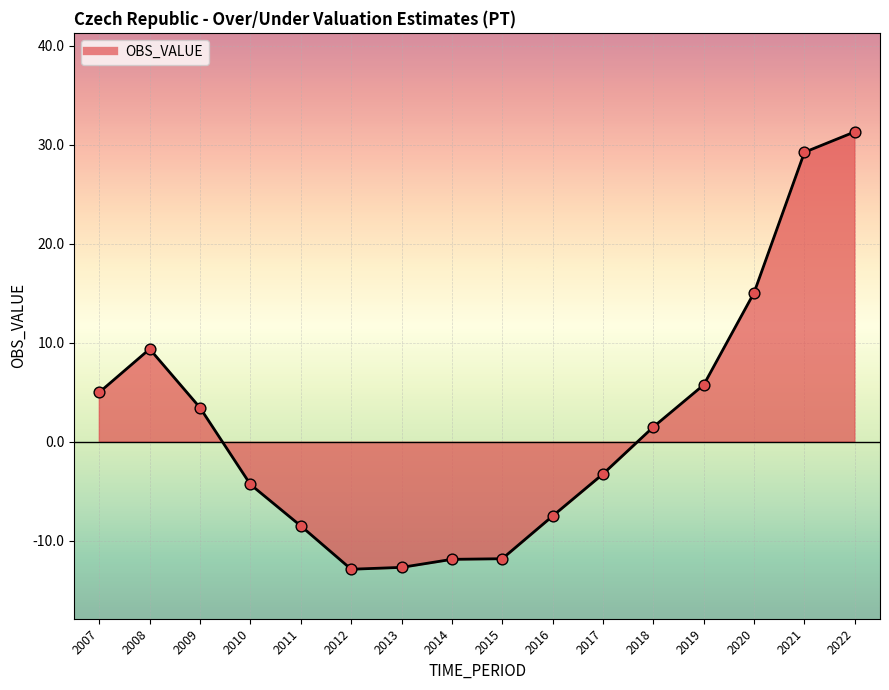

What is the change in value from 2008 to 2011?

-17.9